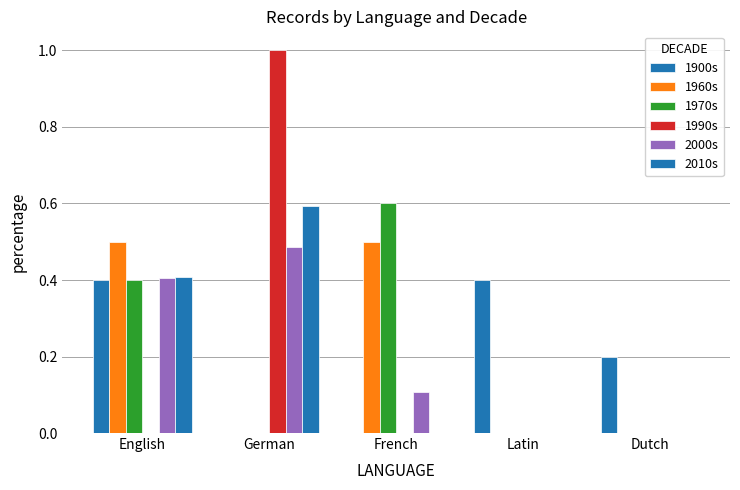

Rank the series by their maximum value, from lowest to highest.

1900s, 2000s, 1960s, 2010s, 1970s, 1990s